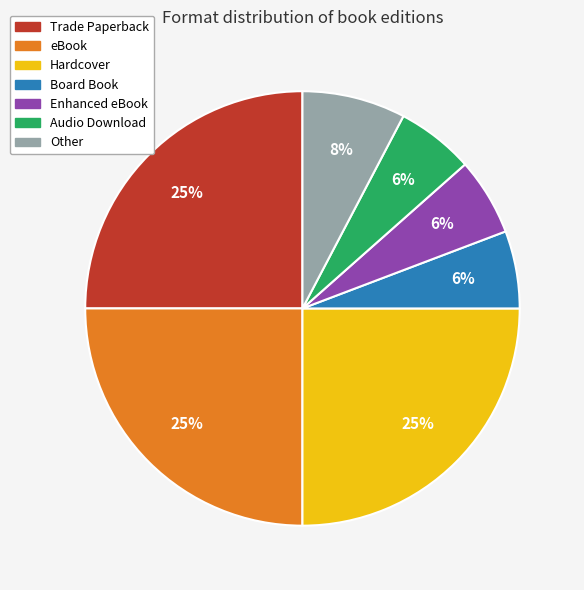

What is the ratio of the value at Trade Paperback to the value at eBook?

1.0